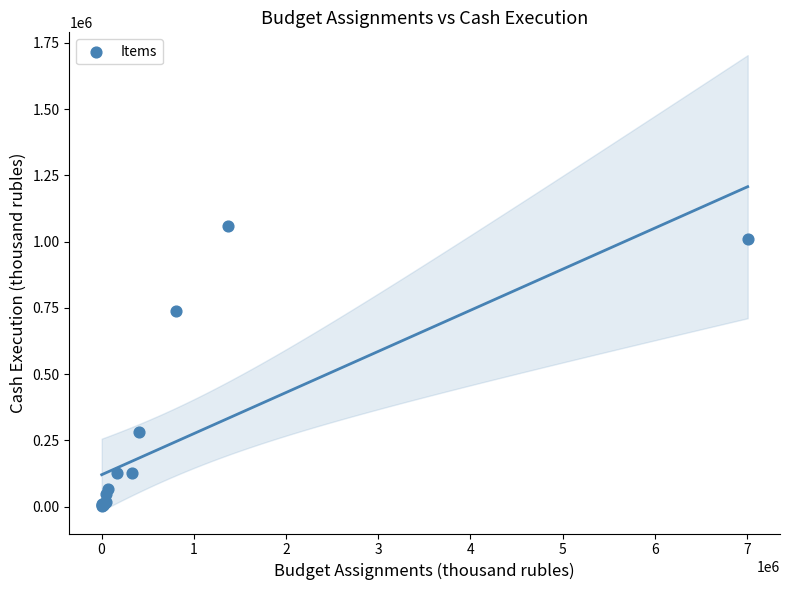

What Y value in the scatter plot is closest to 530449?

738926.0